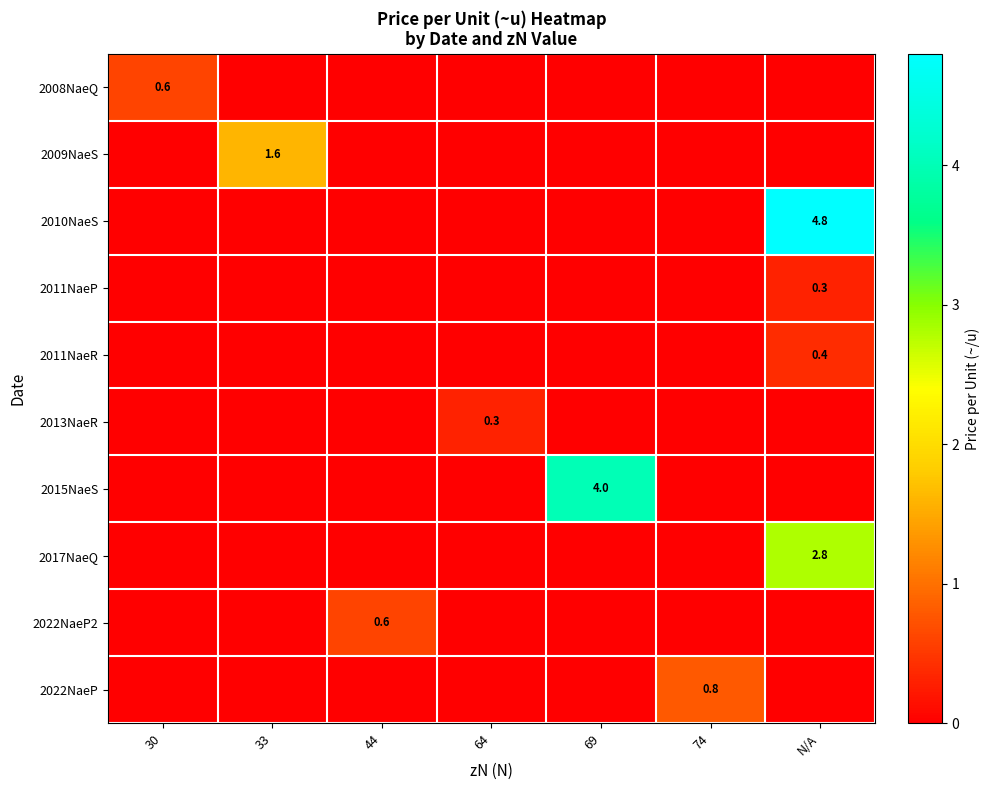

How many data points does each series have?

7